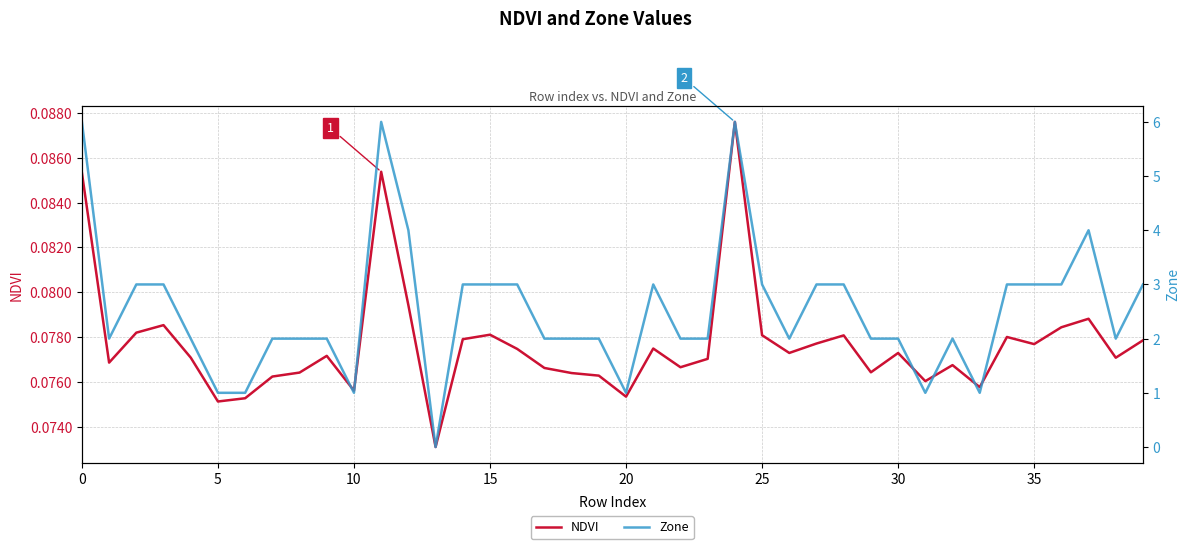

Which series changed the most between 32 and 36?

Zone